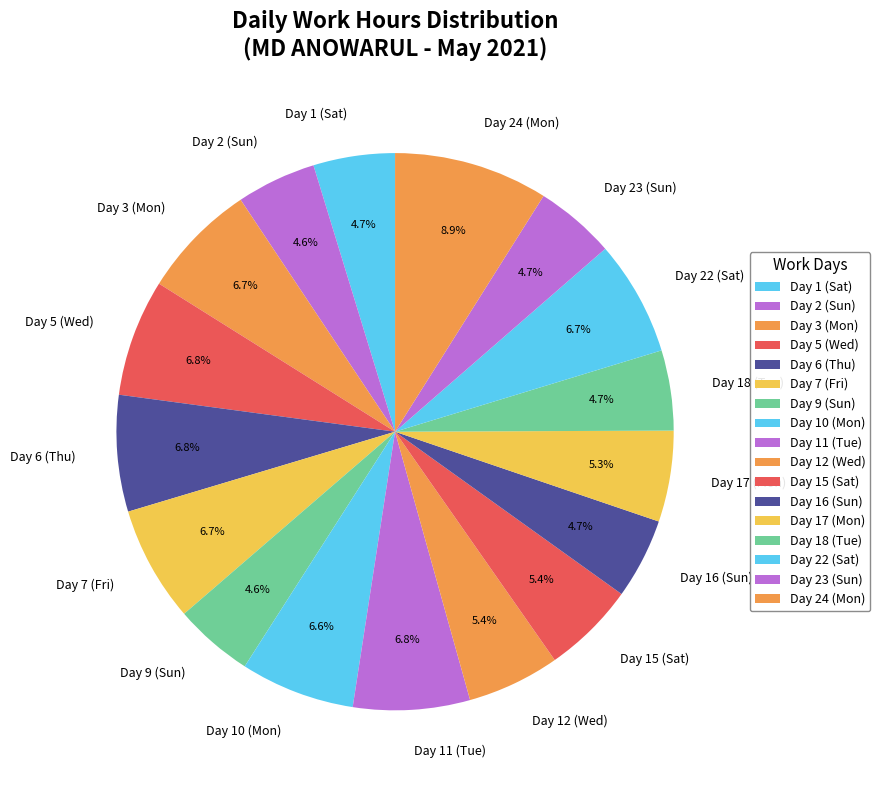

To the nearest percent, what percentage of the pie is Day 11 (Tue)?

7%